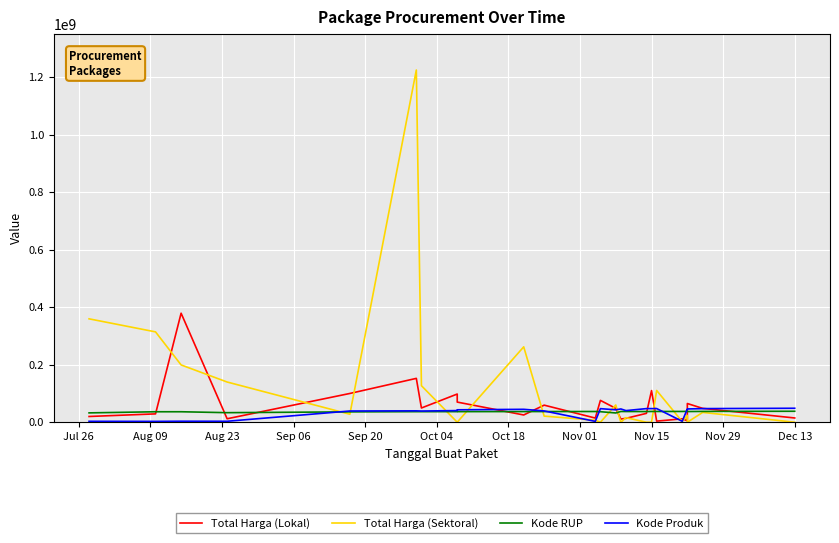

How many values in the Kode RUP series are below 37091671?

12